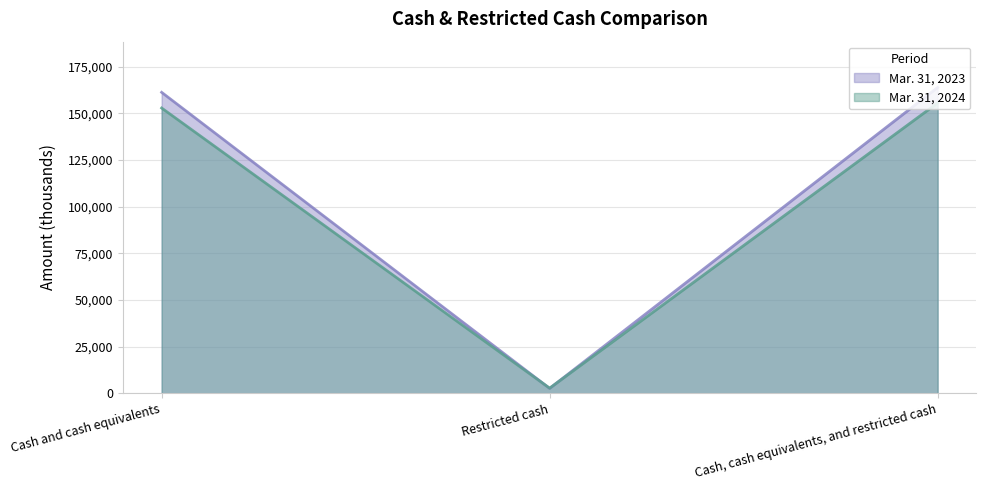

What is the label of the 1st point from the right?

Cash, cash equivalents, and restricted cash